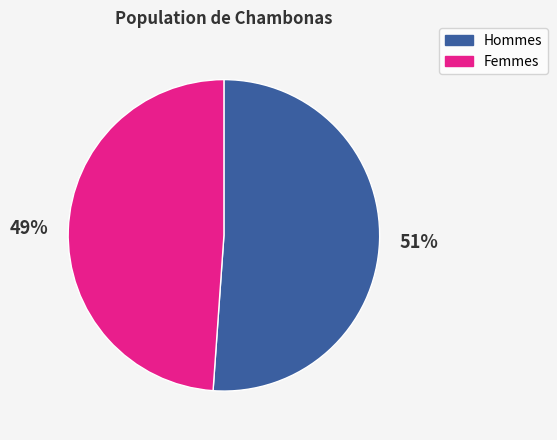

Count the number of slices in the pie.

2